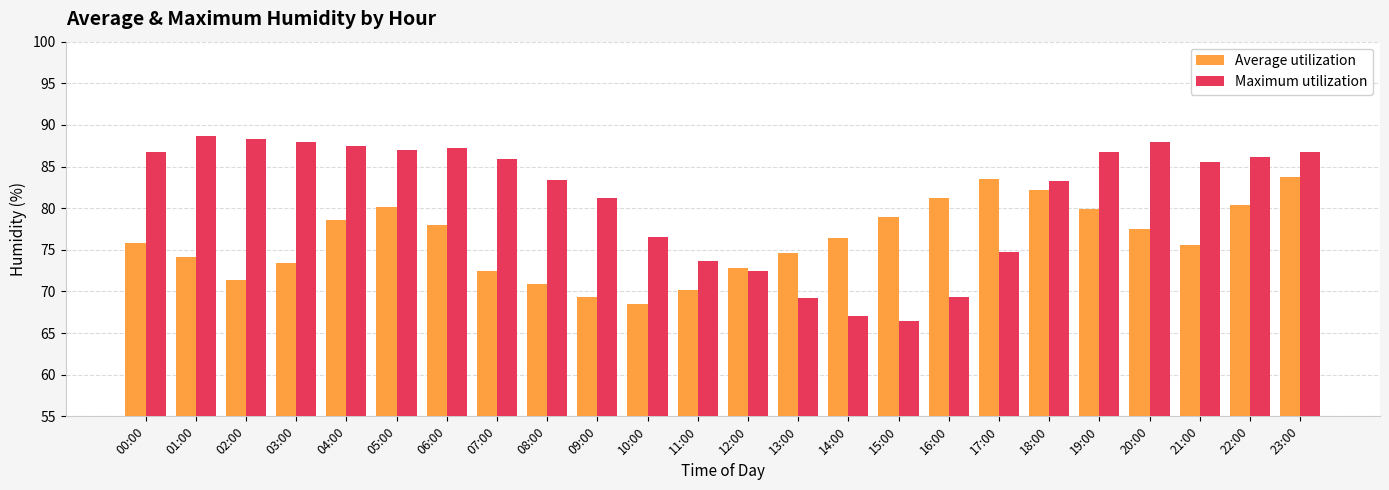

What position from the left is 21:00?

22